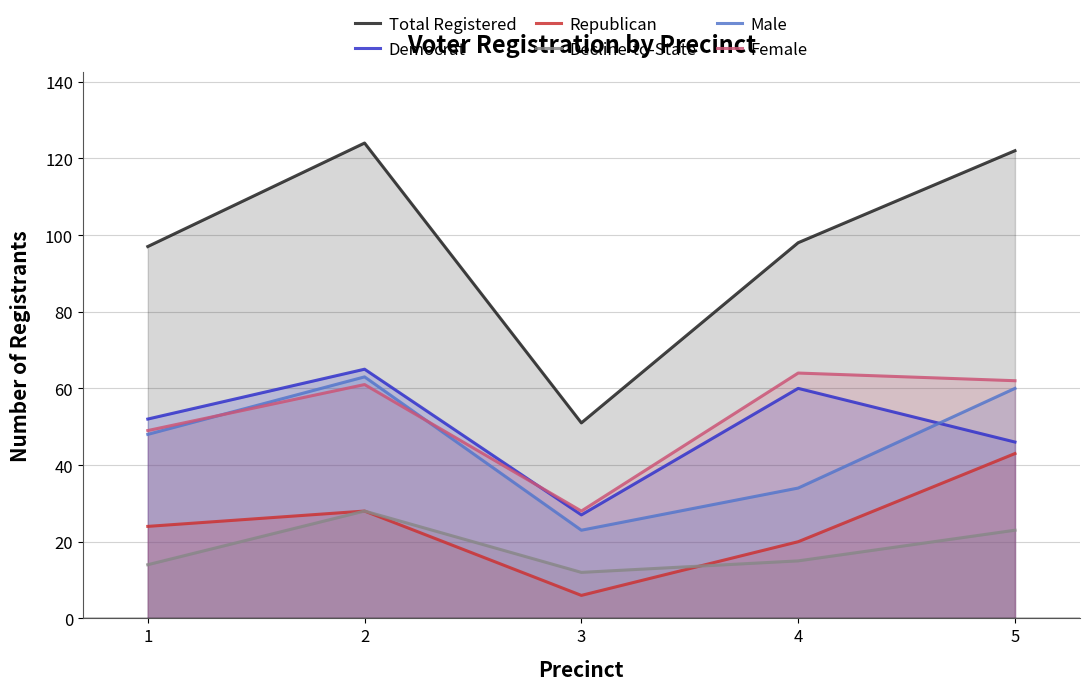

True or false: Total Registered has a value of 98 at 4.

True